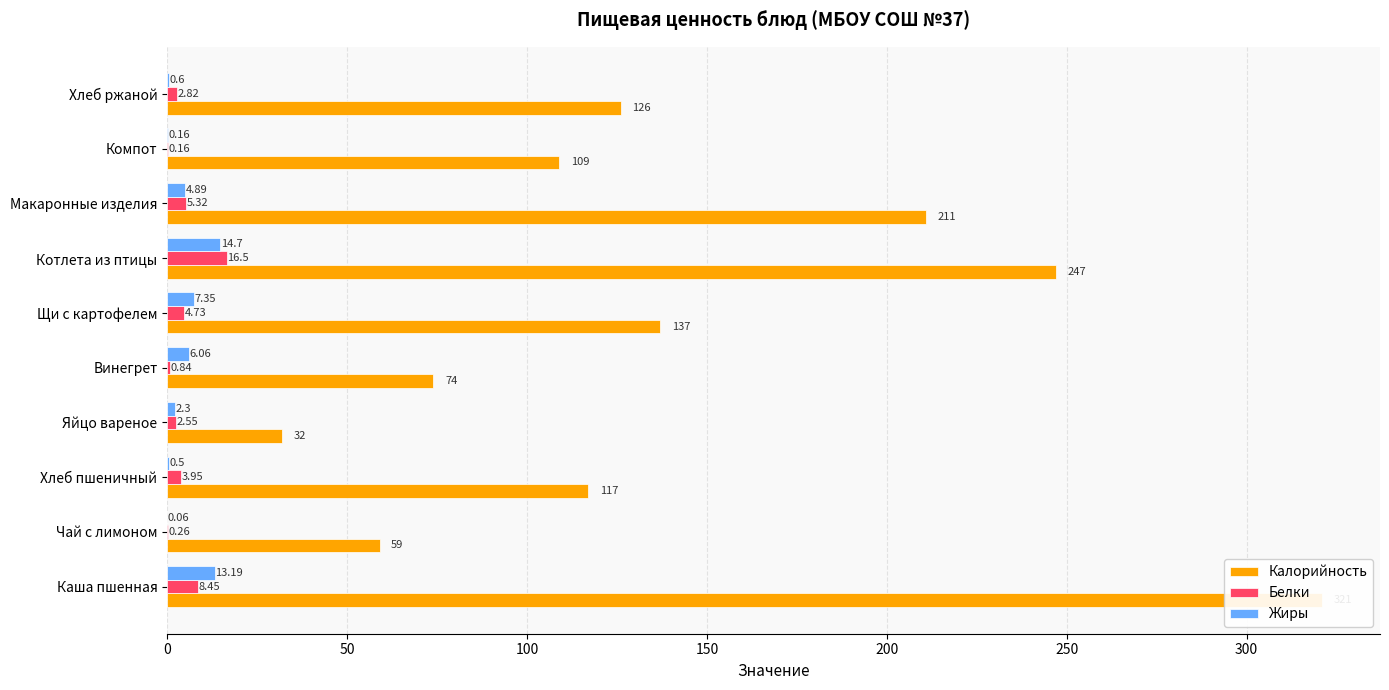

What is the sum of all Калорийность values?

1433.0